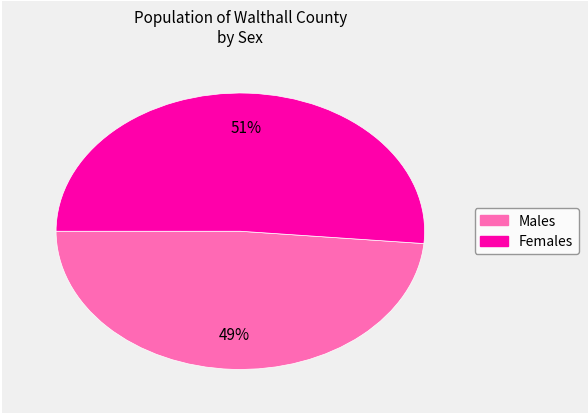

Is there any slice that represents more than half of the pie?

Yes